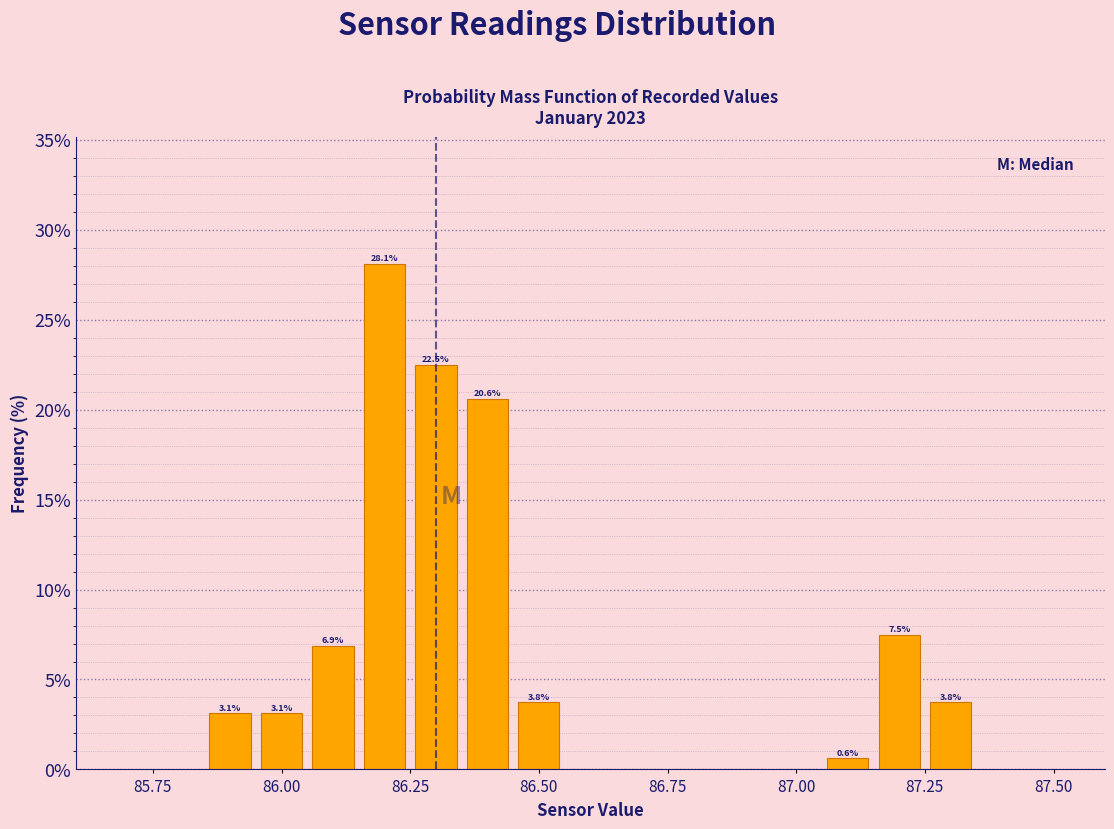

Around what value on the x-axis is the tallest bar? Give the approximate position of its centre, as read against the axis.

86.20